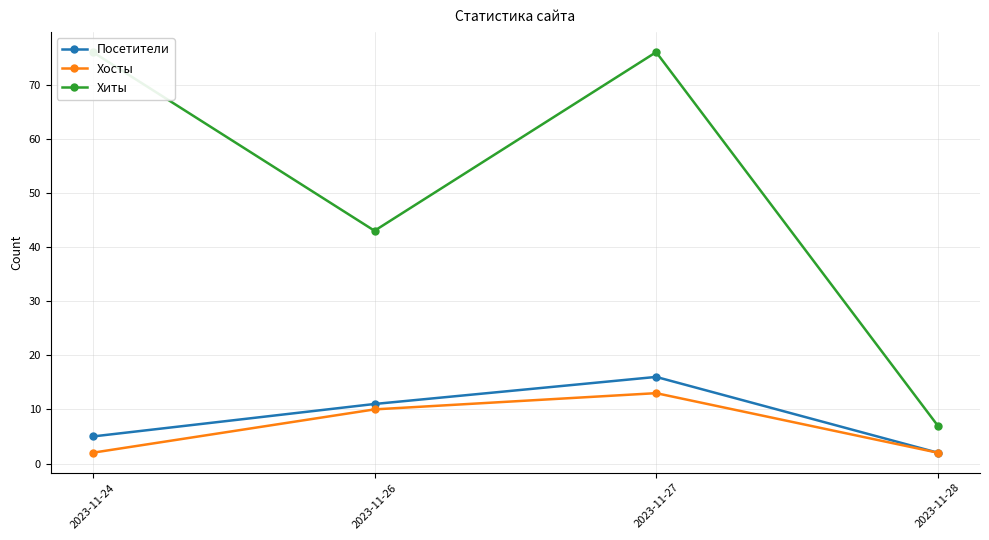

The value of Хиты at 2023-11-28 is 4. True or false?

False